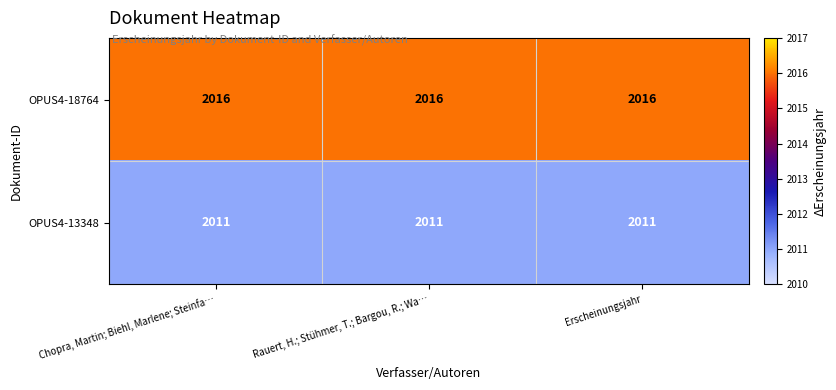

The value of OPUS4-13348 at Chopra, Martin; Biehl, Marlene; Steinfa… is 2011. True or false?

True